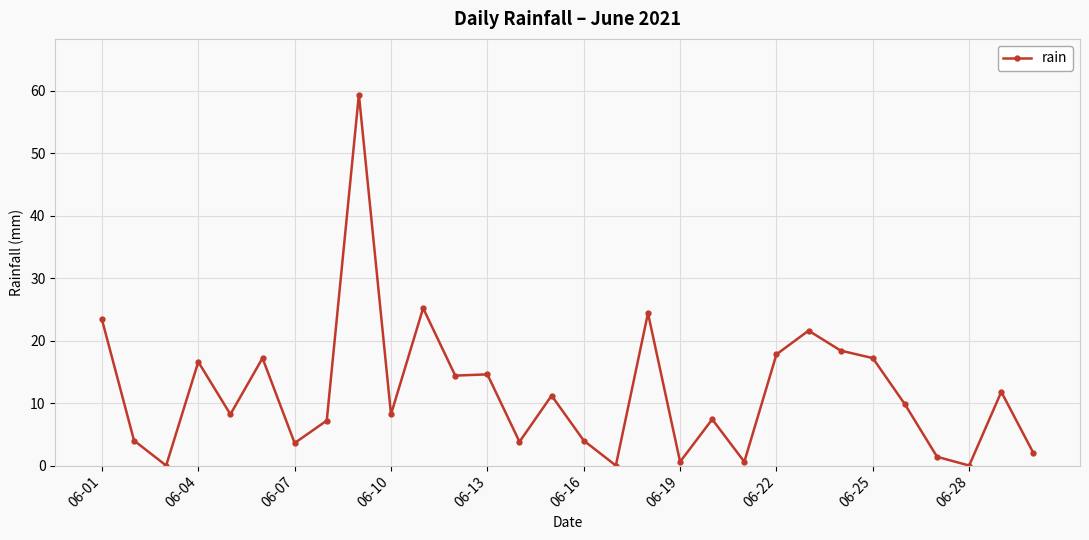

What is the sum of all values?

354.0